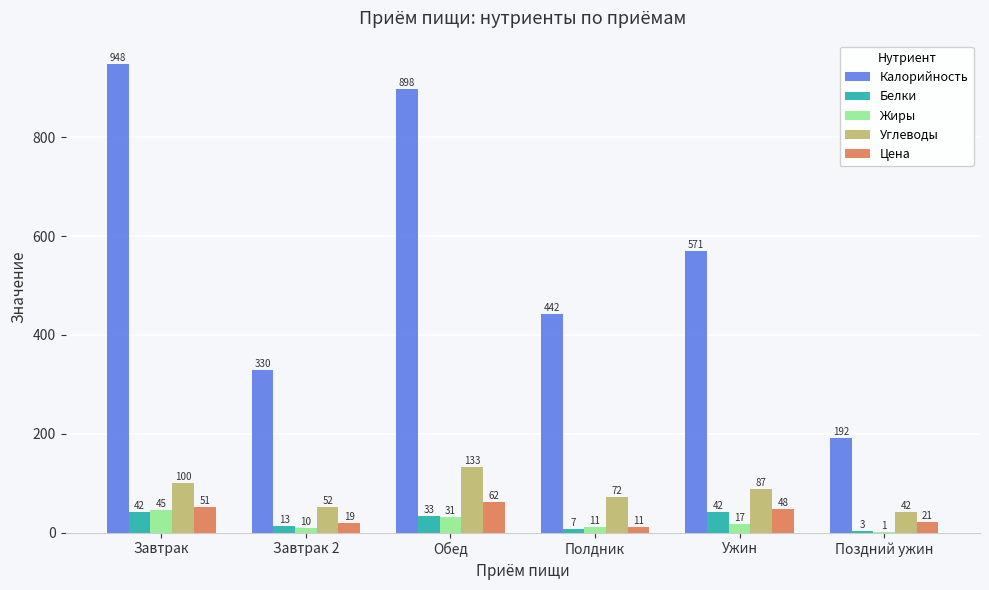

Count the number of data series in this chart.

5